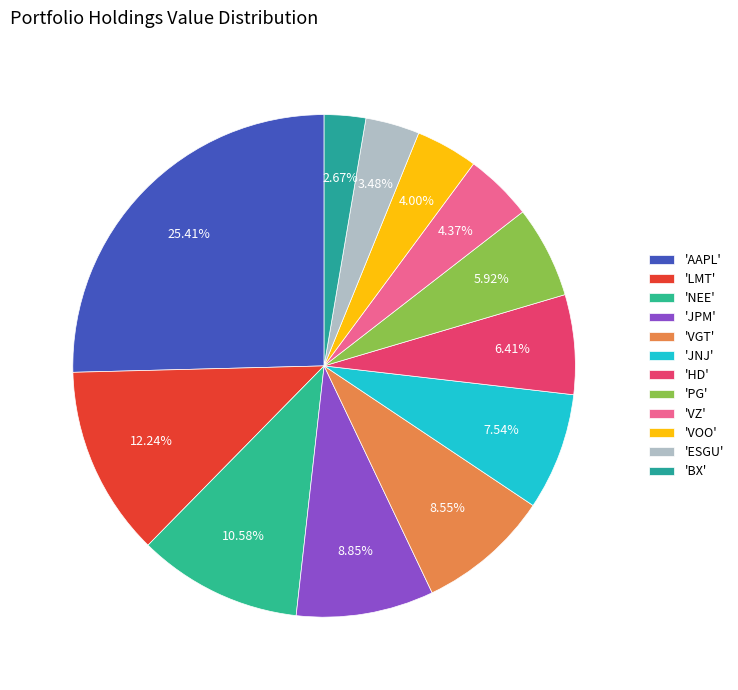

How many slices are in this pie chart?

12